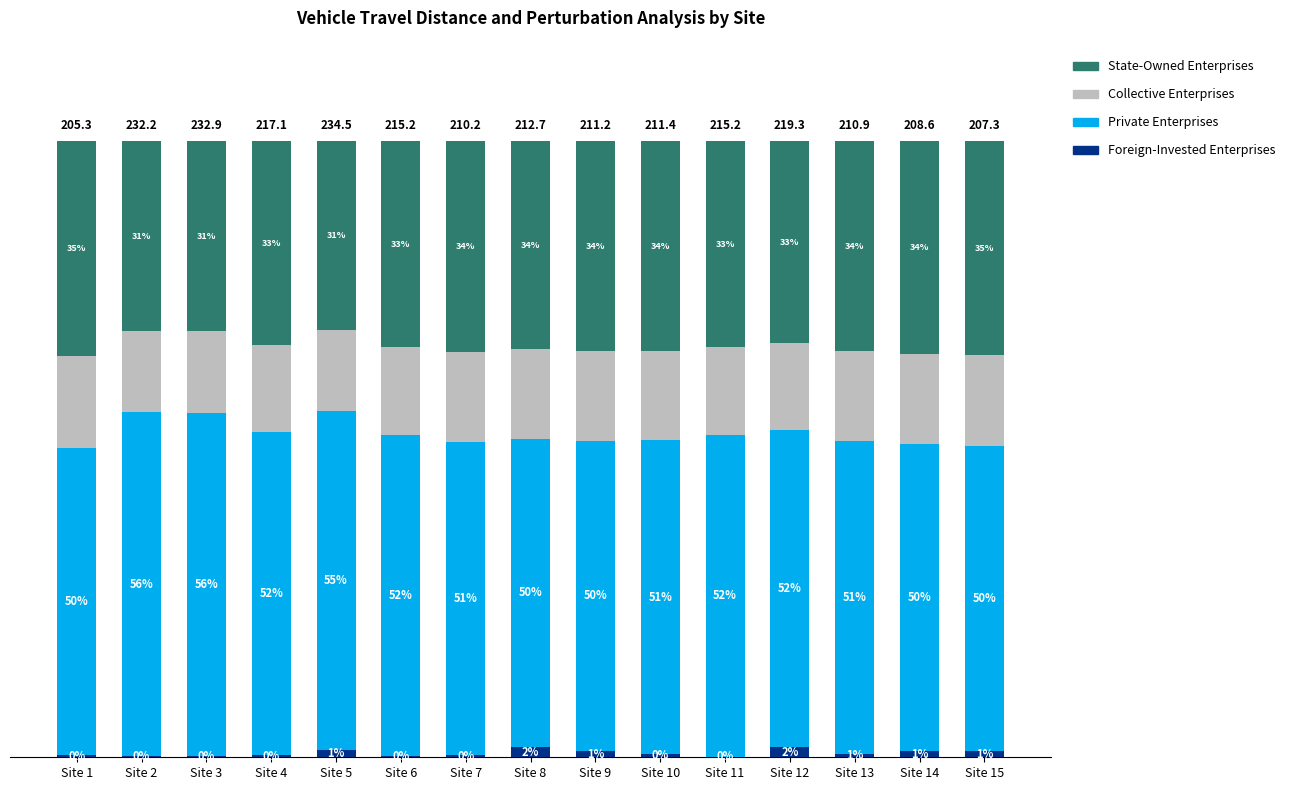

Where is Foreign-Invested Enterprises nearest to the value 0?

Site 11